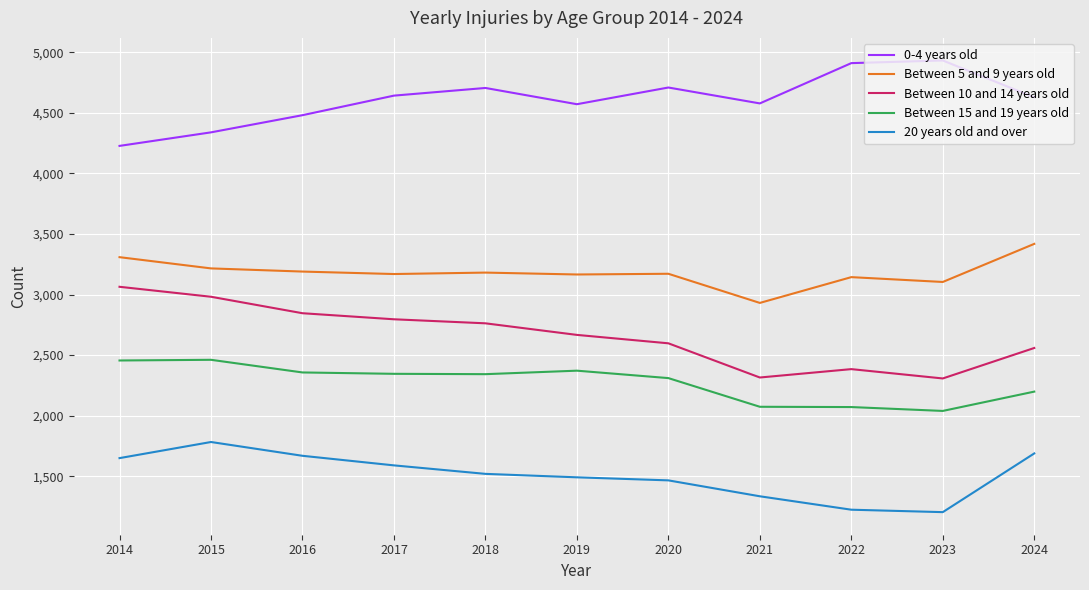

What is the lowest value of the Between 15 and 19 years old series?

2039.6